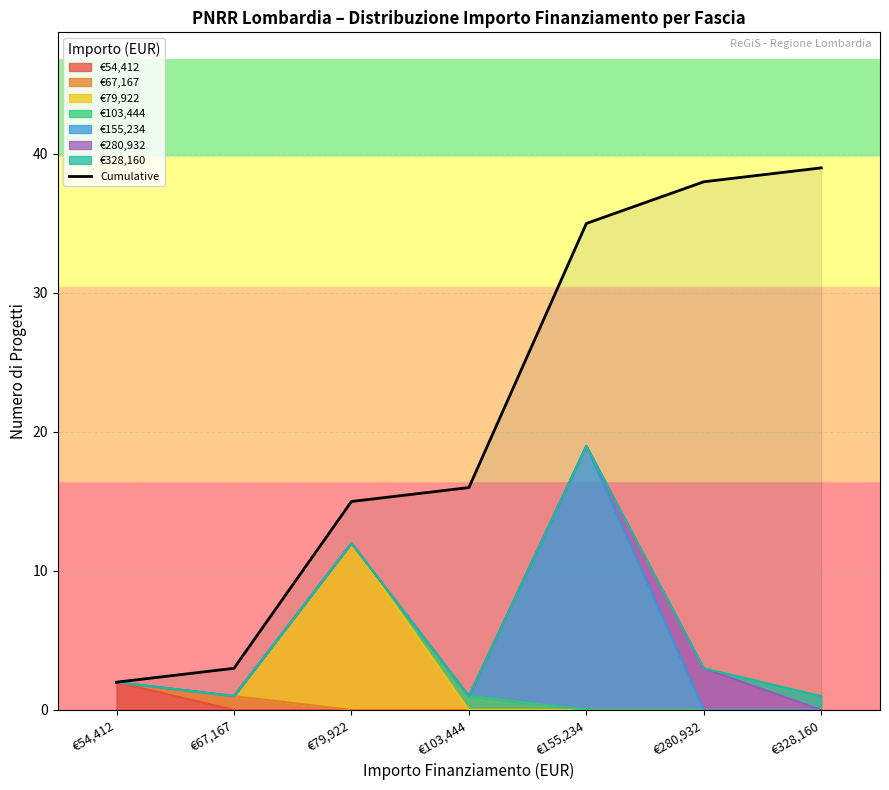

True or false: there are more than 1 points higher than both neighbors.

False